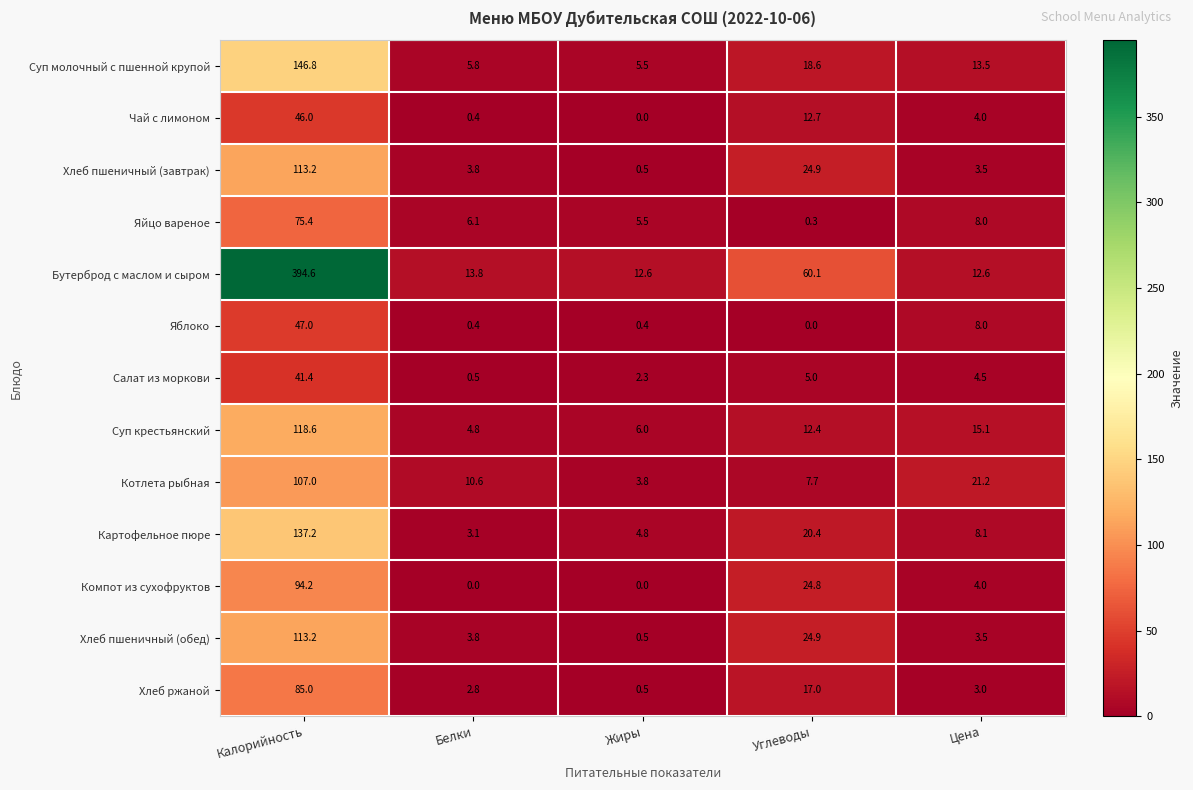

What is the average value of the Яйцо вареное series?

19.1